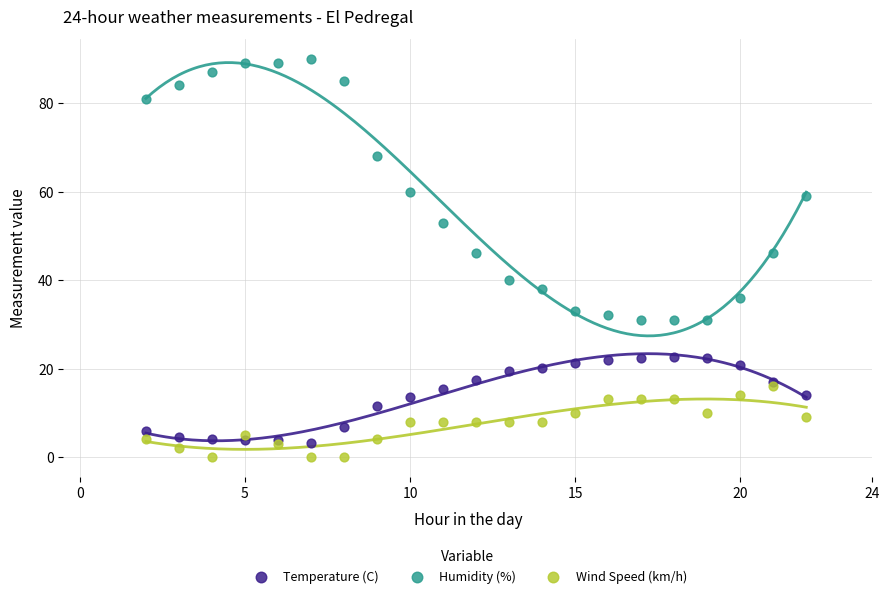

Which series has the largest Y range (max minus min)?

Humidity (%)